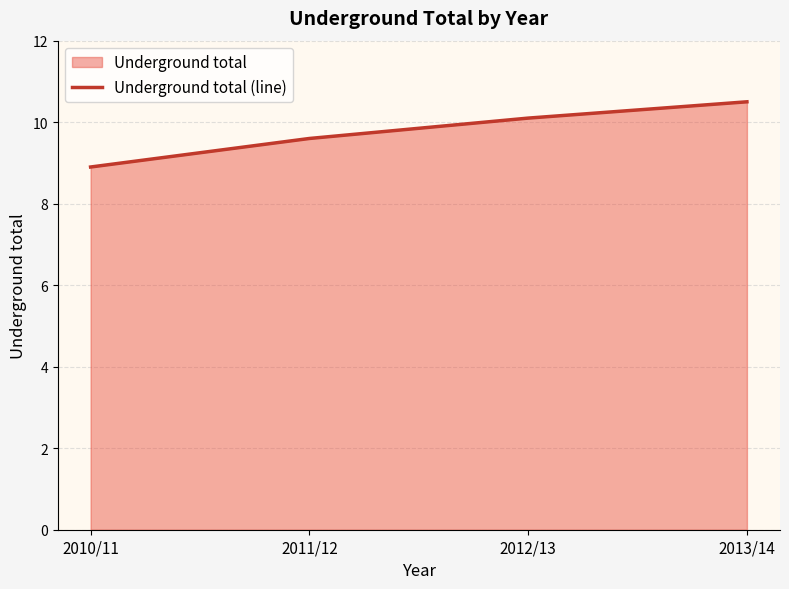

What is the approximate value at 2011/12?

9.6